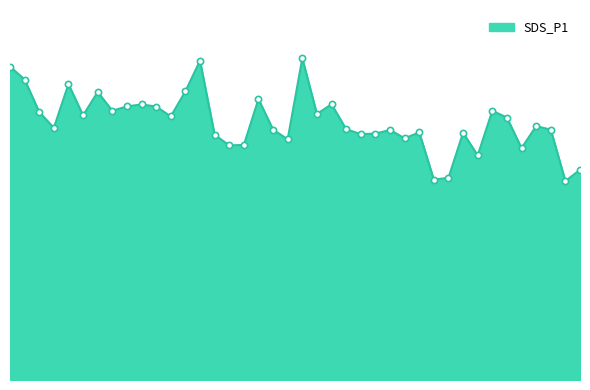

Does the chart have visible grid lines?

No